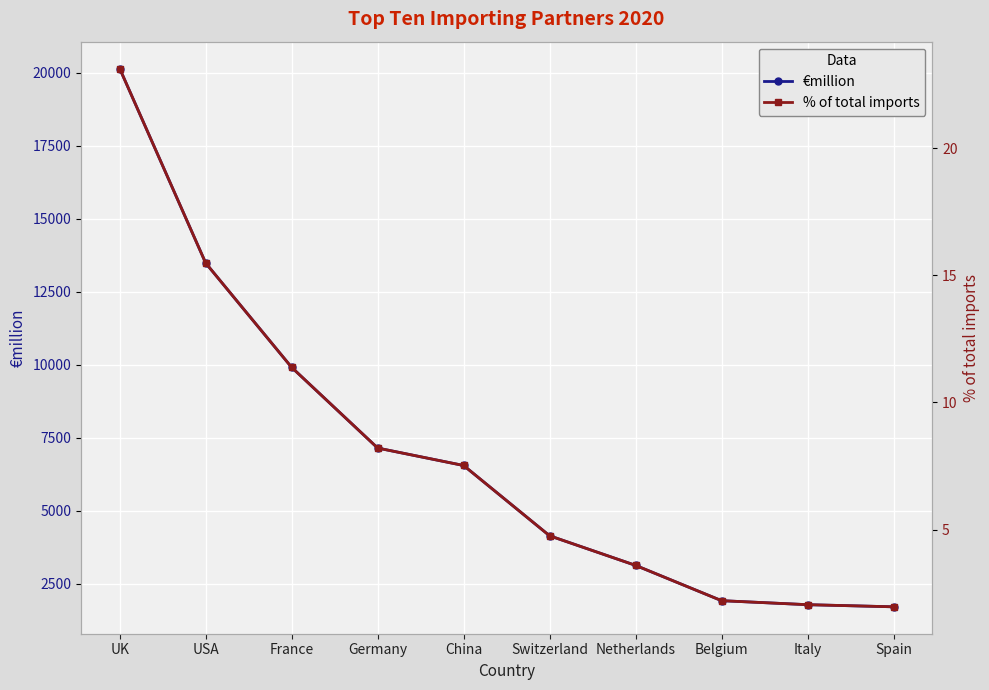

Reading left to right, what are all the values shown in this chart?

€million: 20137.8	13478.1	9906.2	7144.4	6546.7	4139.8	3126.3	1918.0	1780.7	1707.8
% of total imports: 23.1	15.5	11.4	8.2	7.5	4.8	3.6	2.2	2.0	2.0